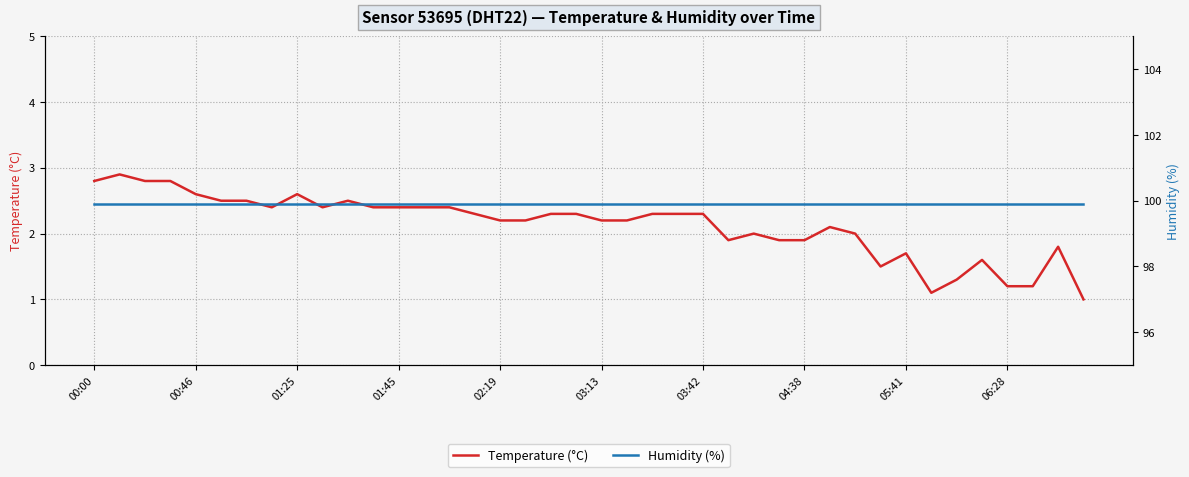

True or false: Temperature (°C) and Humidity (%) cross at least once.

False